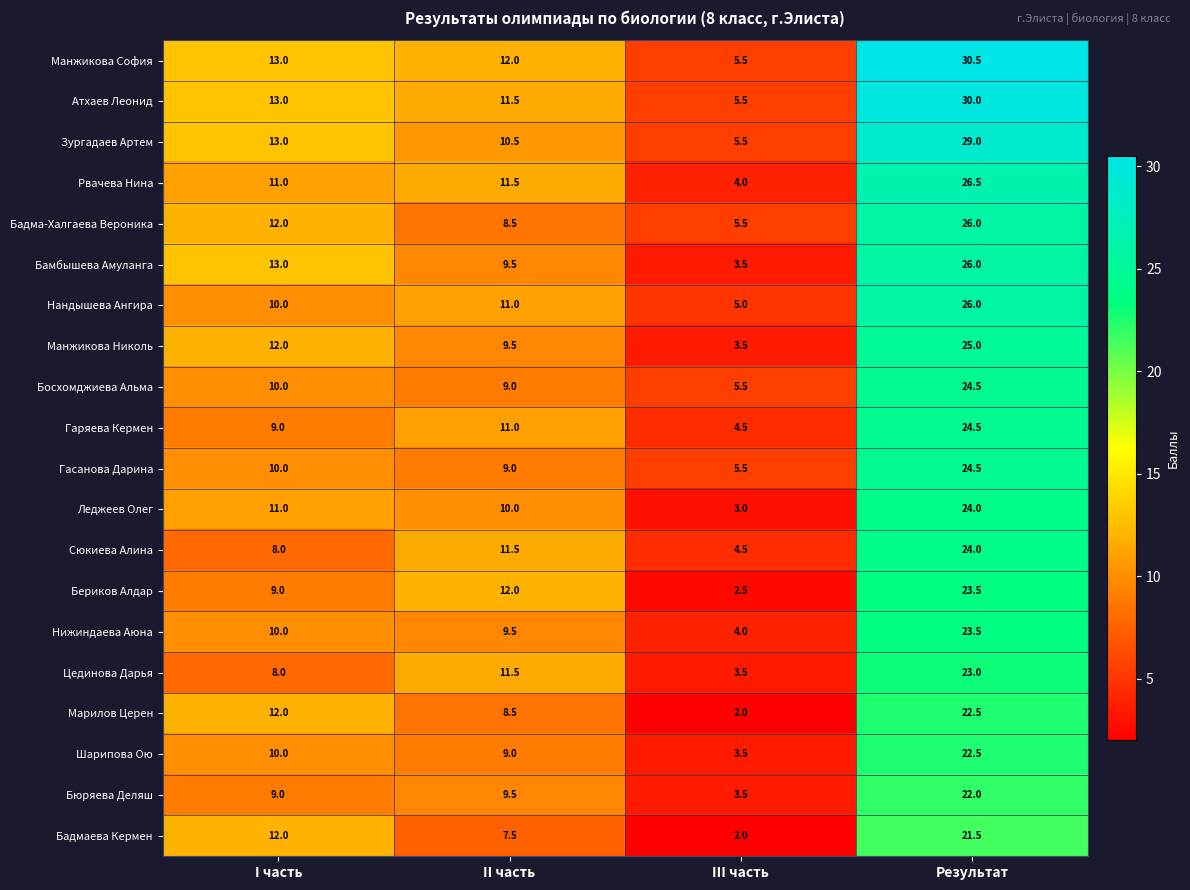

The value of Сюкиева Алина at III часть is 4.5. True or false?

True